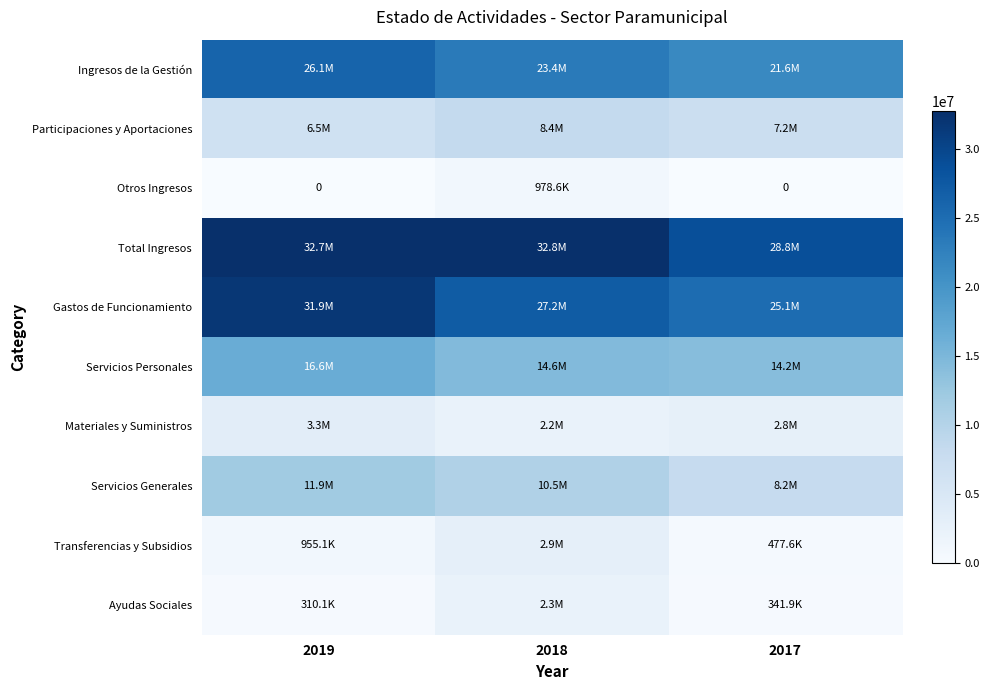

Which series changed the most between 2019 and 2017?

Gastos de Funcionamiento